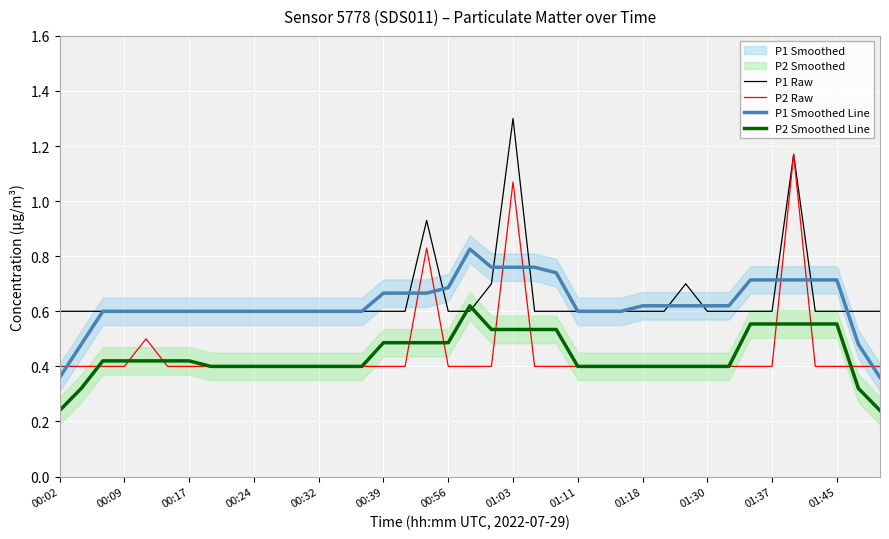

Count the number of categories in the chart.

39